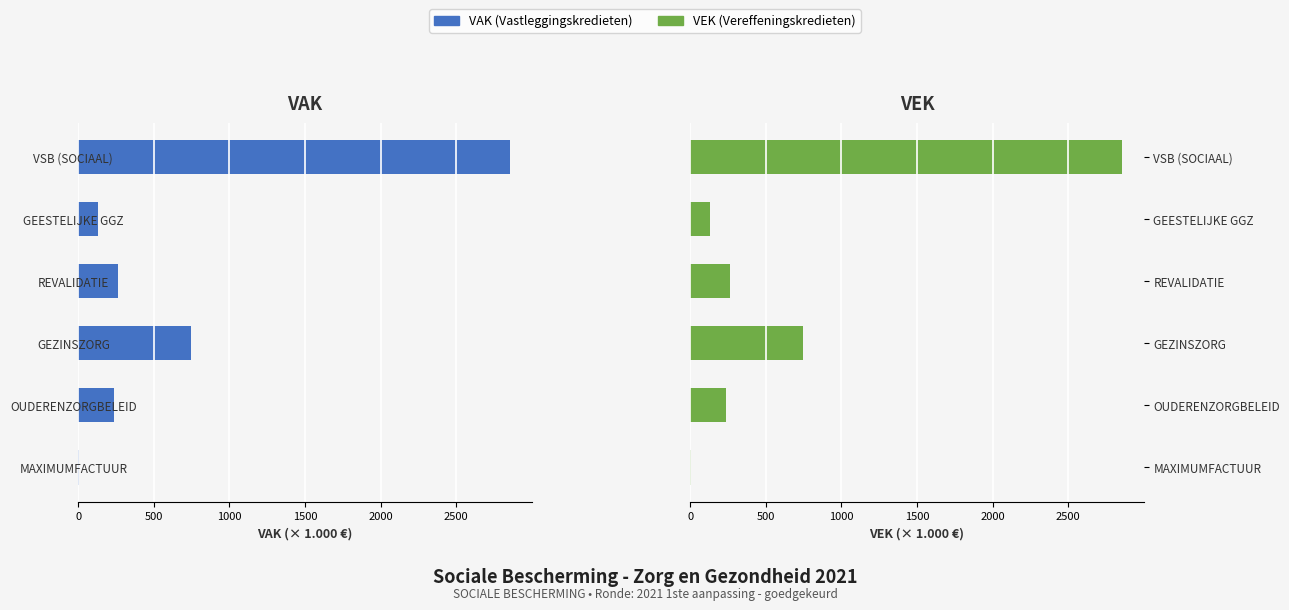

What is the maximum value for VAK?

2856.1